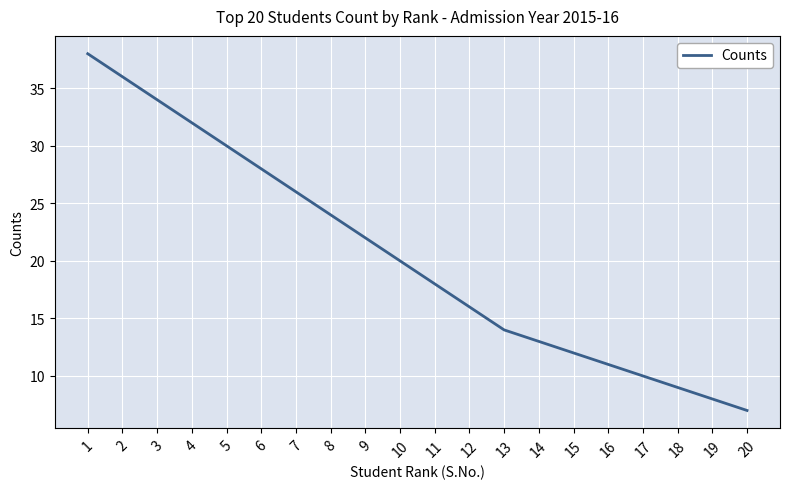

The chart shows a value of 36 at 2. True or false?

True